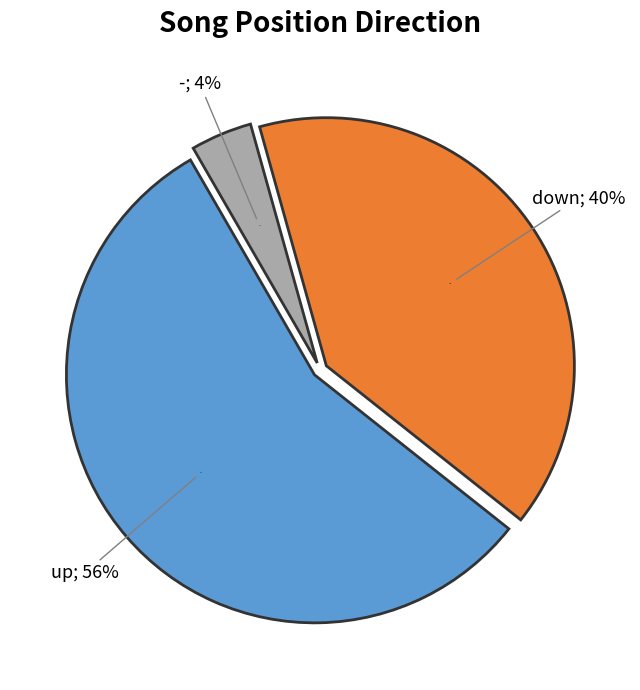

What percentage do down and up together represent?

96.0%